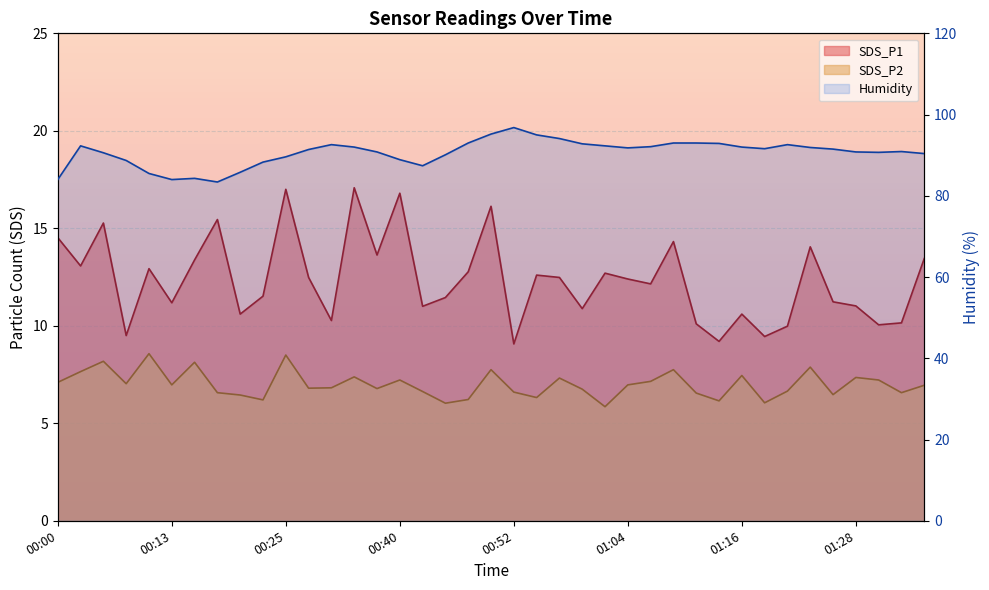

True or false: SDS_P1 and Humidity cross at least once.

False